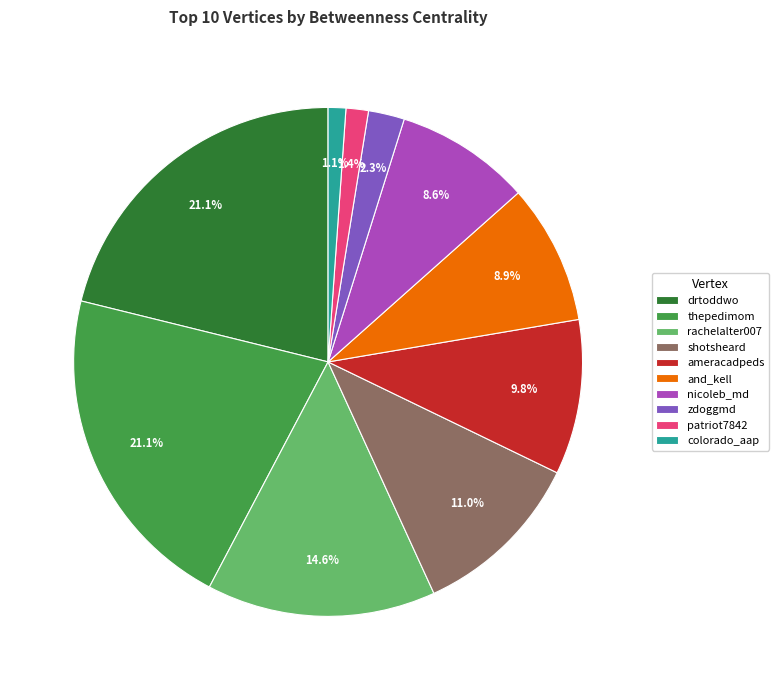

To the nearest percent, what portion does zdoggmd represent?

2%